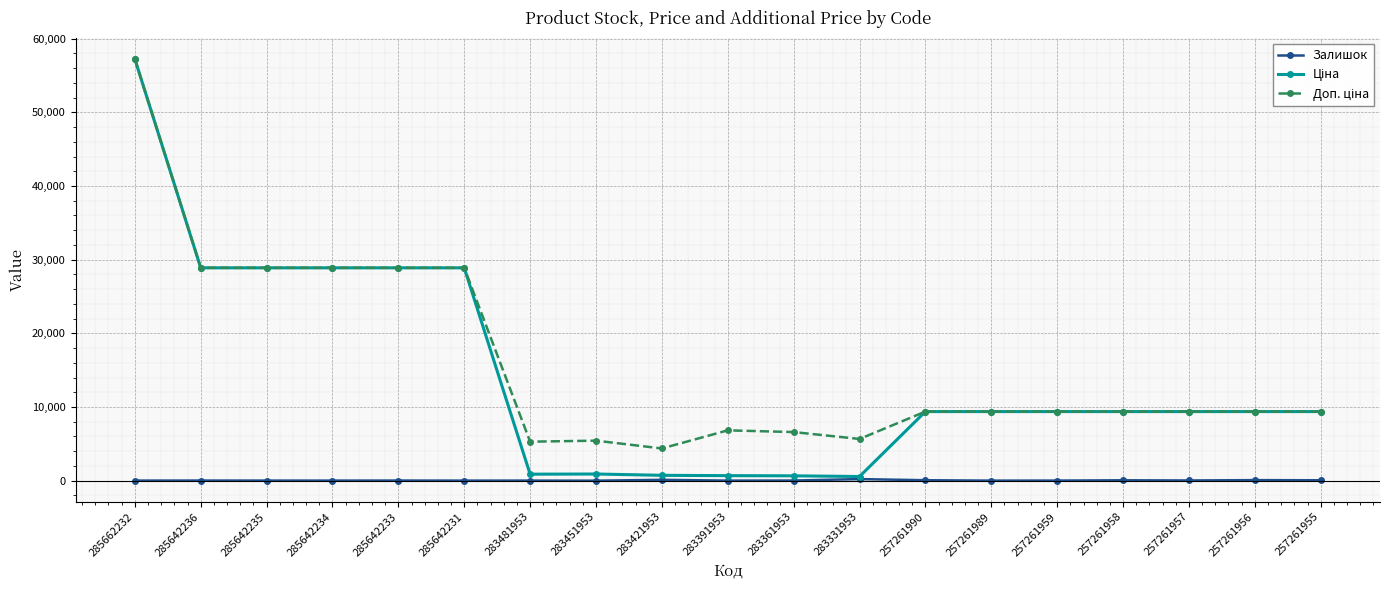

True or false: Залишок has more than 0 points higher than both neighbors.

True